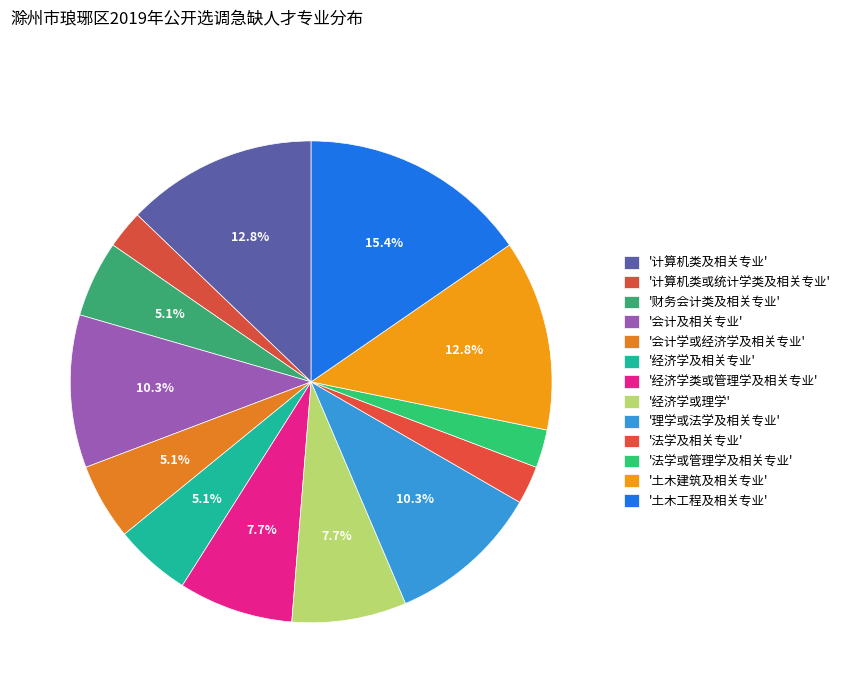

How many segments does this pie chart have?

13